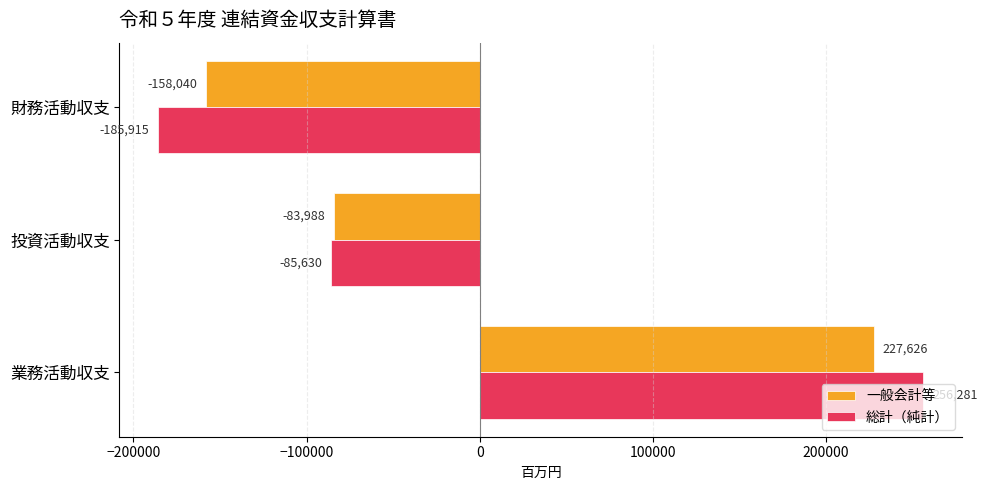

What is the maximum value shown in the chart?

256281